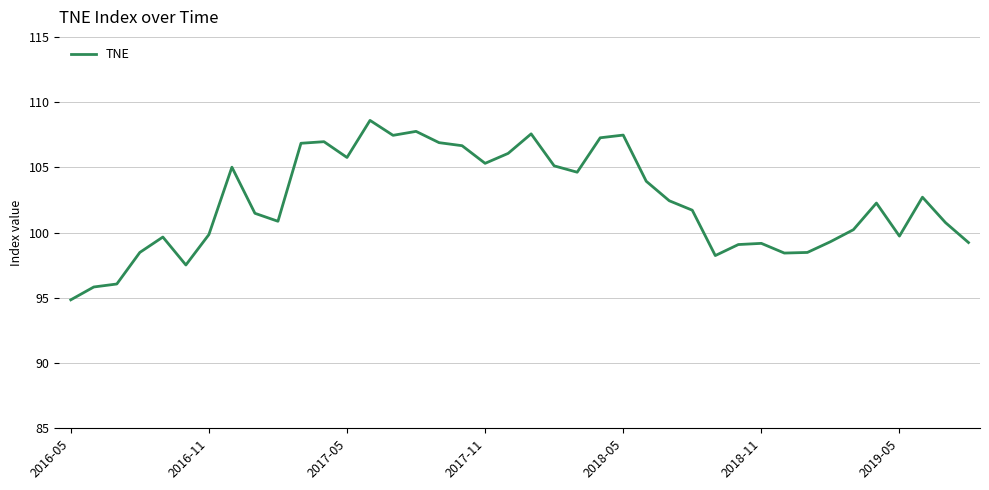

What is the maximum value shown in the chart?

108.6